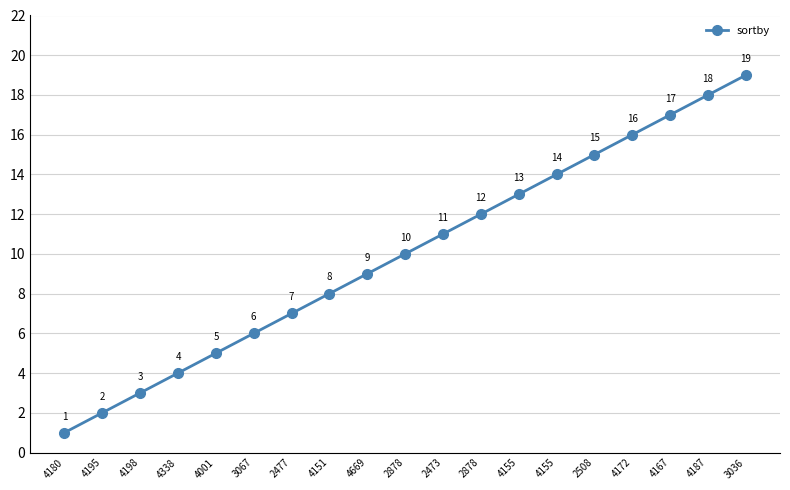

Is this an area chart (filled region under the line)?

No